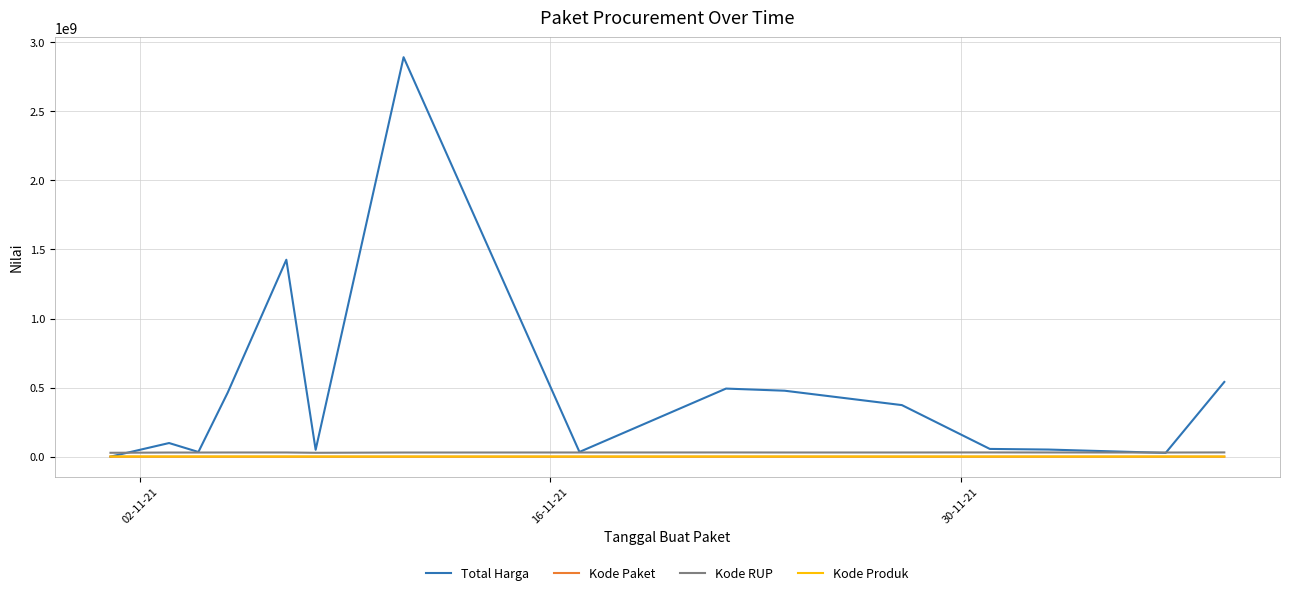

Which series has the largest total across all categories?

Total Harga